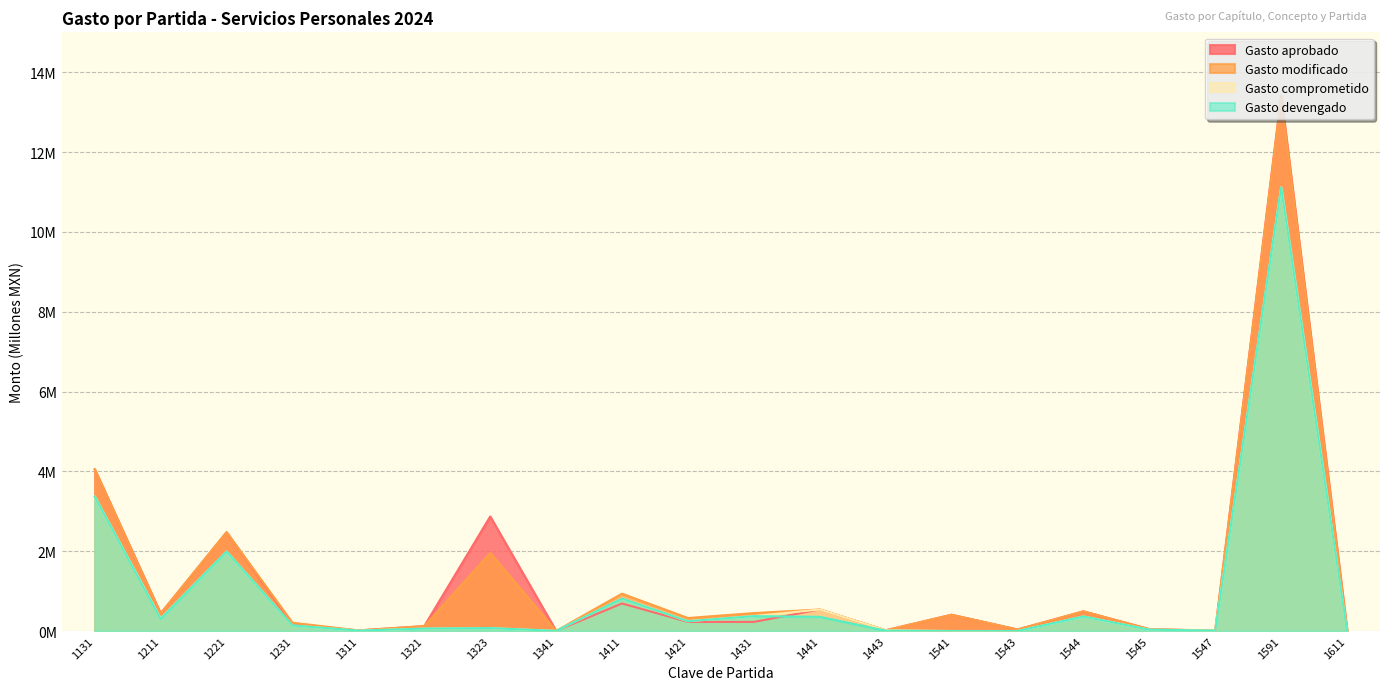

Rank the series at 1543 from highest to lowest value.

Gasto aprobado, Gasto modificado, Gasto comprometido, Gasto devengado